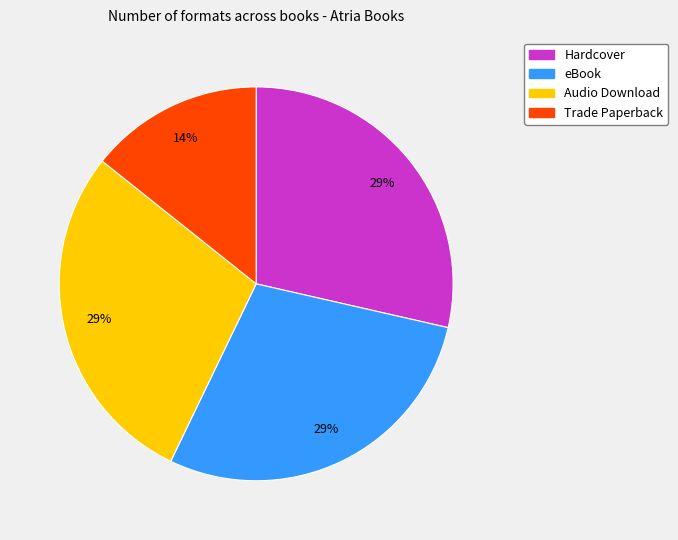

To the nearest percent, what is the combined percentage of eBook and Trade Paperback?

43%